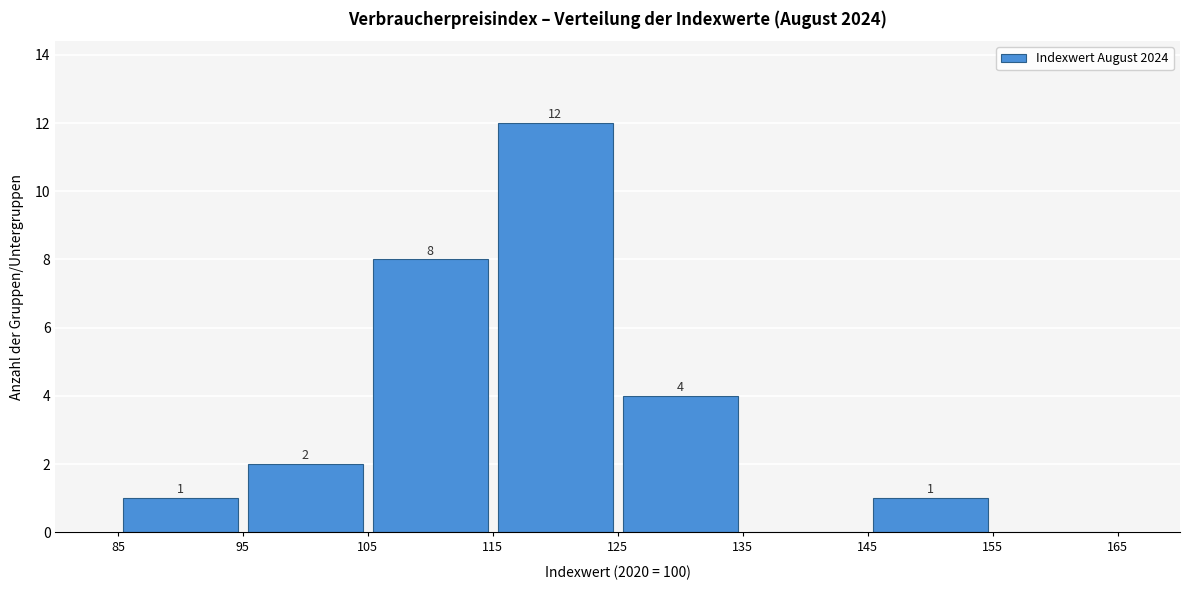

Which range on the x-axis has the tallest bar?

115 to 125